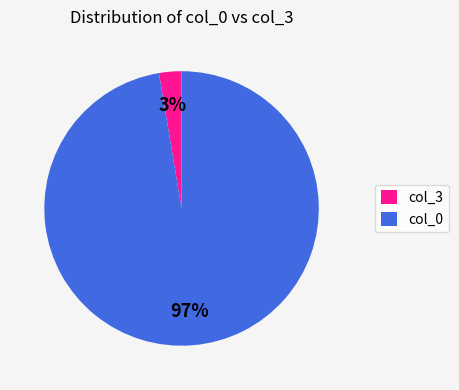

Which slice is the smallest?

col_3